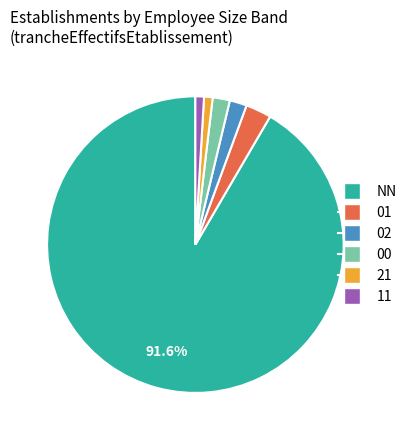

Does 11 represent more than half of the total?

No